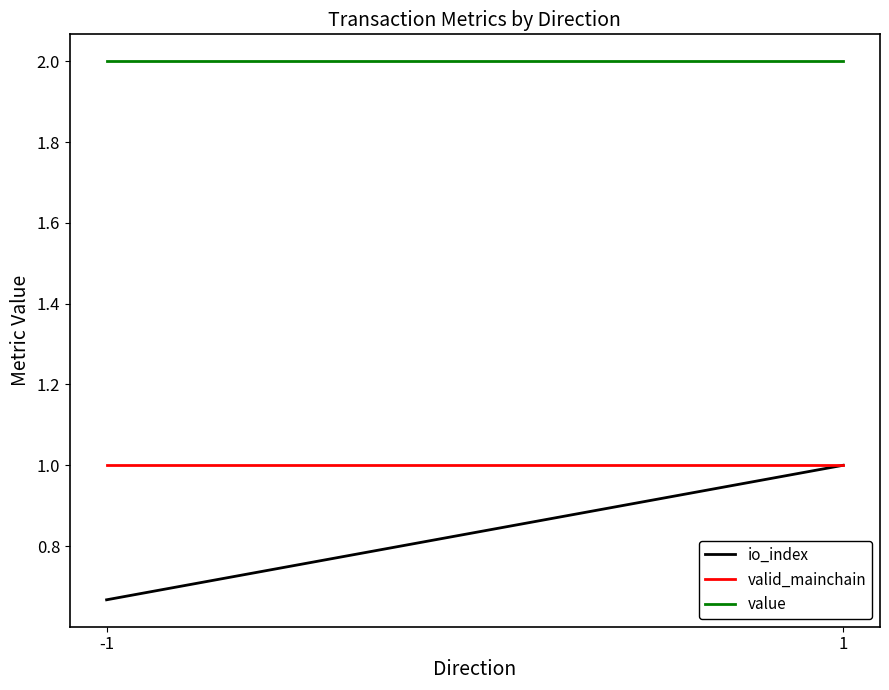

Rank the categories by valid_mainchain value from lowest to highest.

-1, 1